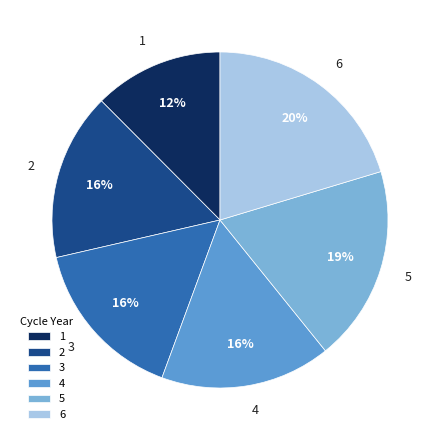

Approximately how many times larger is the value at 4 compared to 2?

1.0